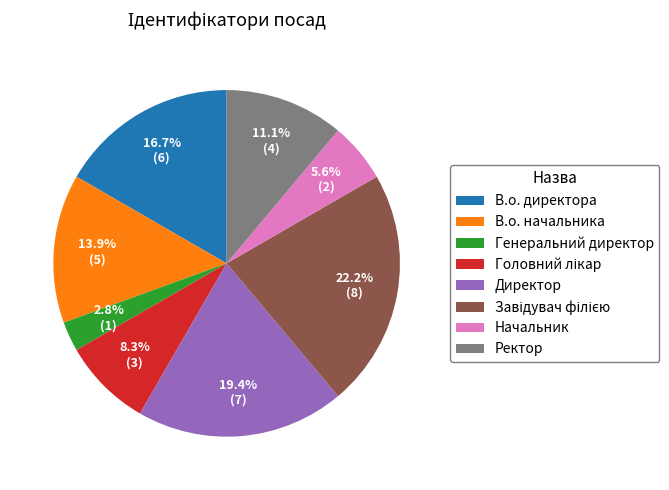

Count the number of slices in the pie.

8